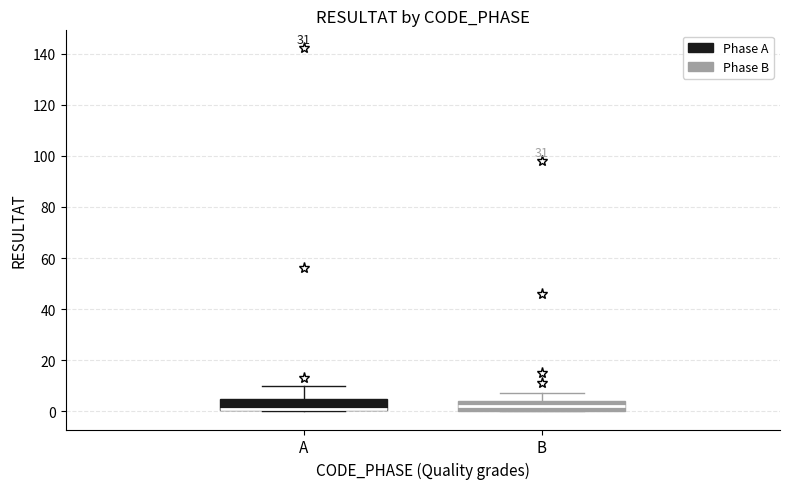

Reading left to right, read every box against the y-axis: the position of its median line, the range the box covers, and the ends of its whiskers. The values are not printed on the chart, so give them approximately, as read against the axis.

A: median 2 (drawn on the box's lower edge), box 0 to 6, whiskers 0 to 10
B: median 2, box 0 to 4, whiskers 0 to 8